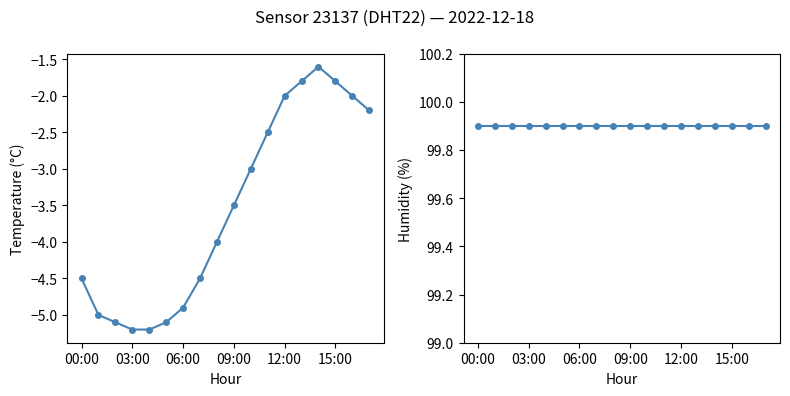

Where is temperature nearest to the value -3?

10